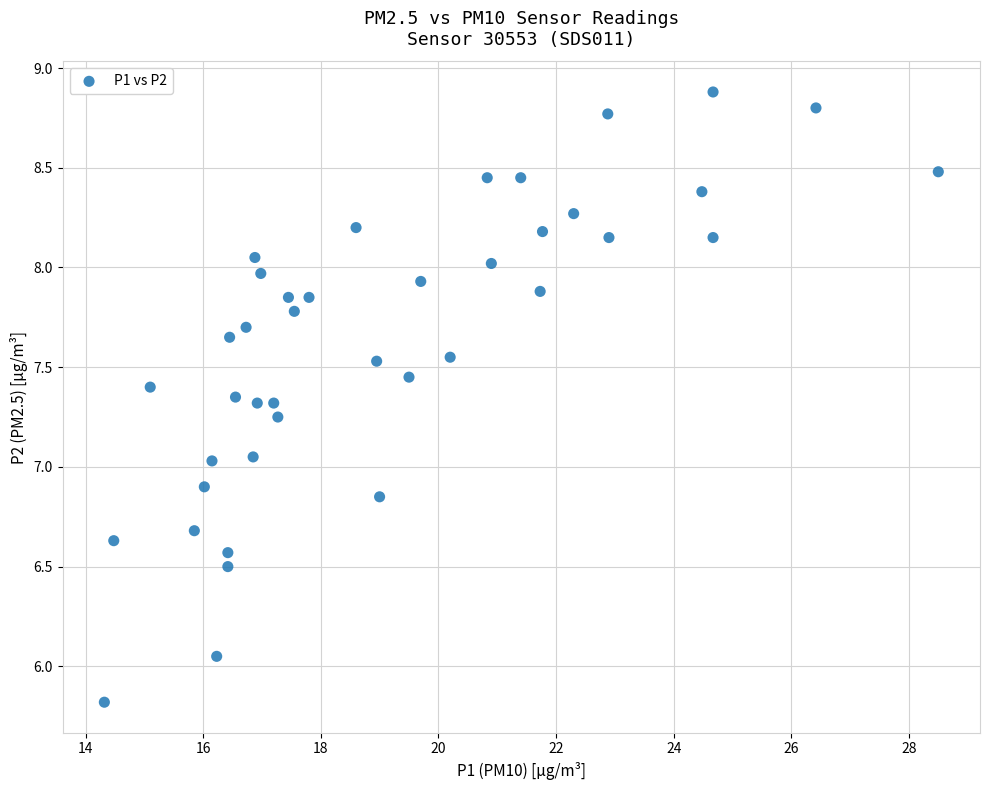

What is the range of Y values (max minus min)?

3.1